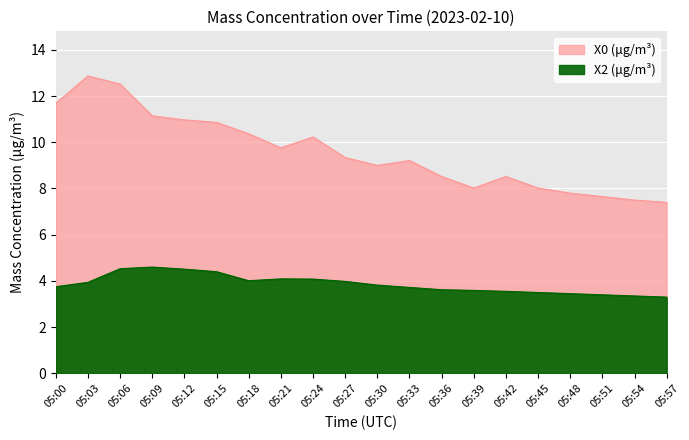

Where is the first local minimum for X2 (μg/m³)?

05:18